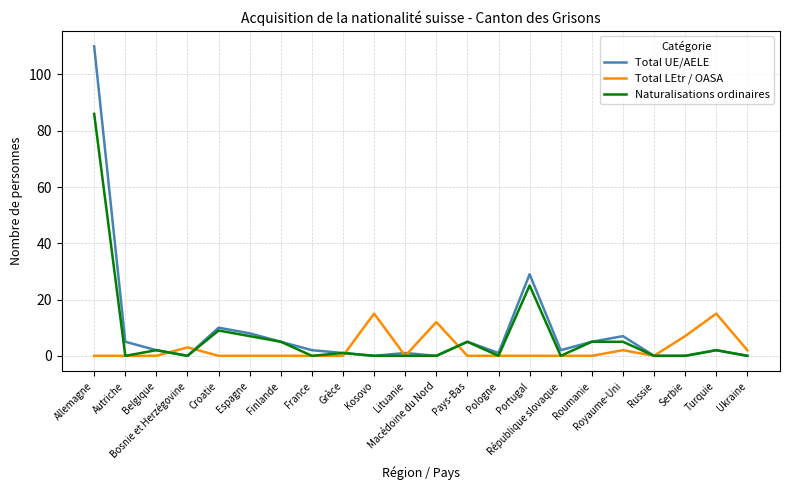

Reading left to right, extract all data points from this chart.

Total UE/AELE: 110	5	2	0	10	8	5	2	1	0	1	0	5	1	29	2	5	7	0	0	2	0
Total LEtr / OASA: 0	0	0	3	0	0	0	0	0	15	0	12	0	0	0	0	0	2	0	7	15	2
Naturalisations ordinaires: 86	0	2	0	9	7	5	0	1	0	0	0	5	0	25	0	5	5	0	0	2	0